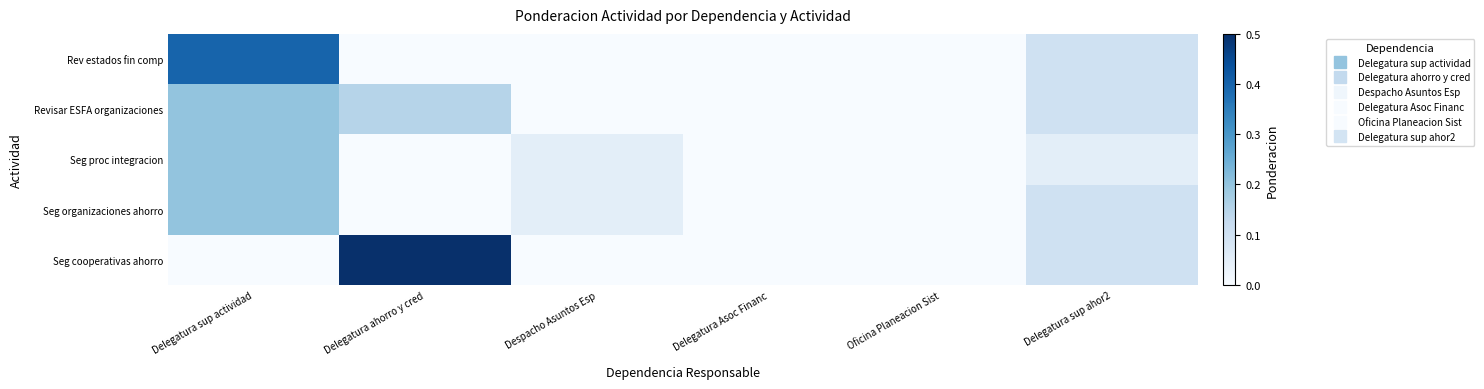

Between Delegatura sup ahor2 and Despacho Asuntos Esp, which is larger?

Delegatura sup ahor2